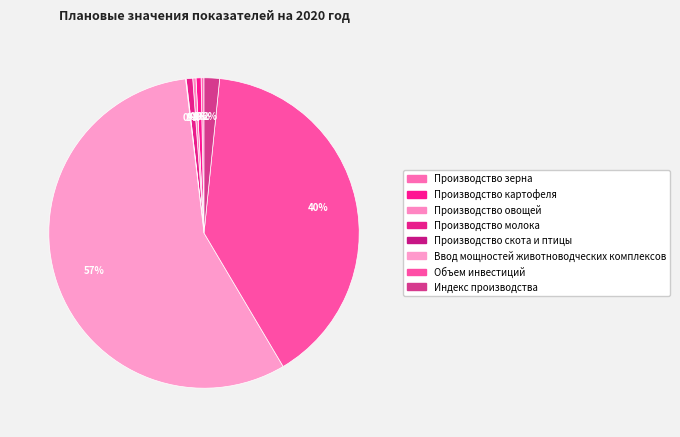

Which has a higher value, Производство зерна or Объем инвестиций?

Объем инвестиций